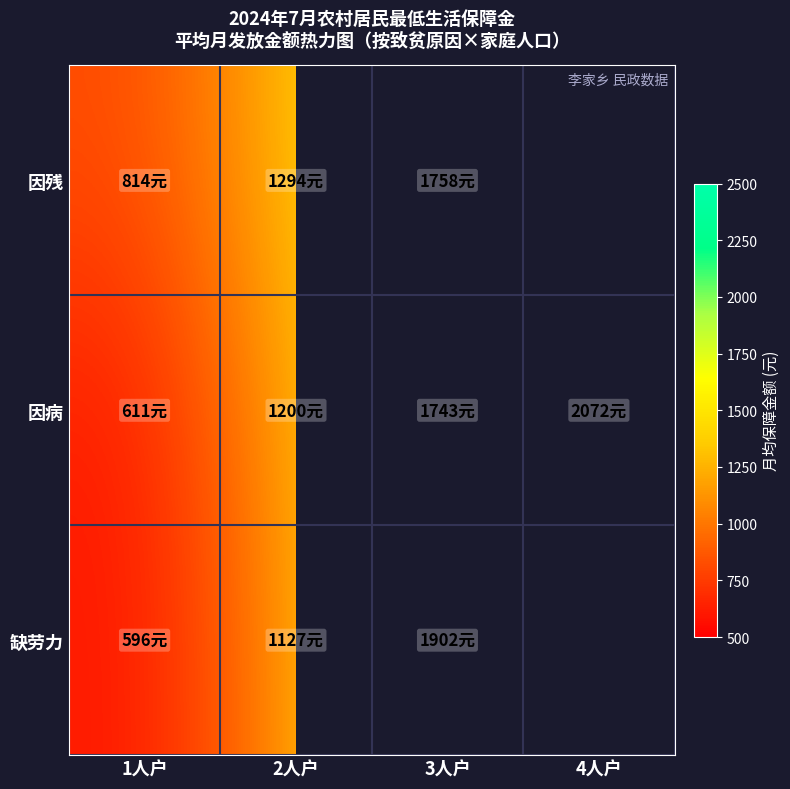

What is the difference between the maximum and minimum values in the 缺劳力 series?

1306.0